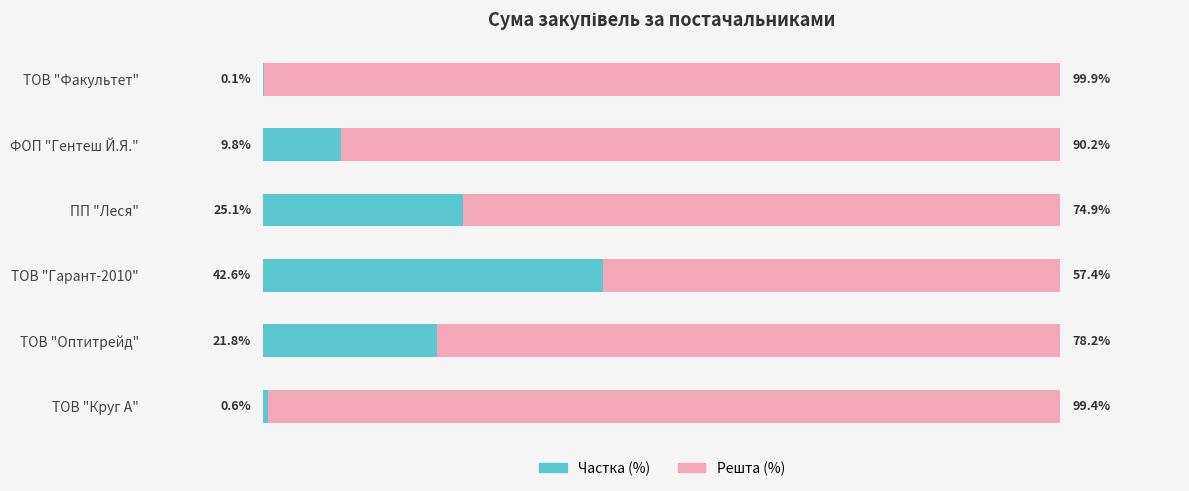

Where is Частка (%) nearest to the value 21?

ТОВ "Оптитрейд"